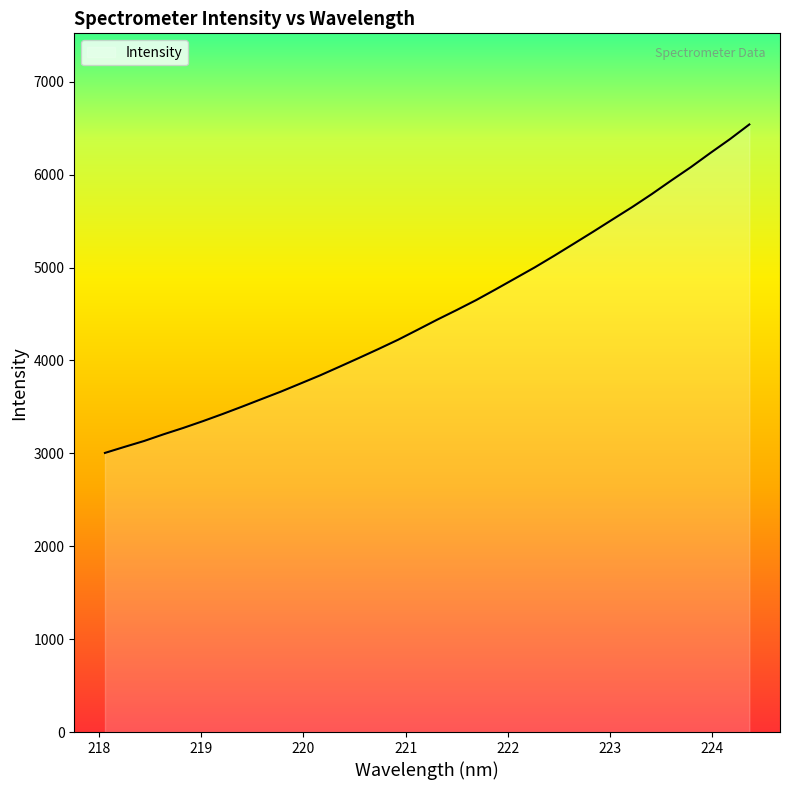

Which has a higher value, 220.3533 or 218.0596?

220.3533